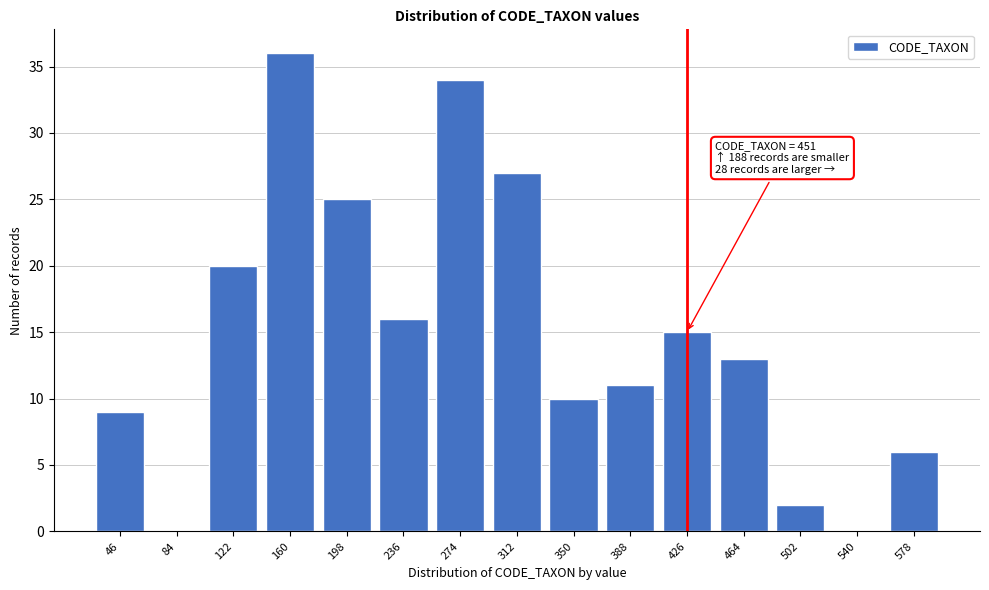

Reading right to left, what are all the values shown in this chart?

578=6	540=0	502=2	464=13	426=15	388=11	350=10	312=27	274=34	236=16	198=25	160=36	122=20	84=0	46=9